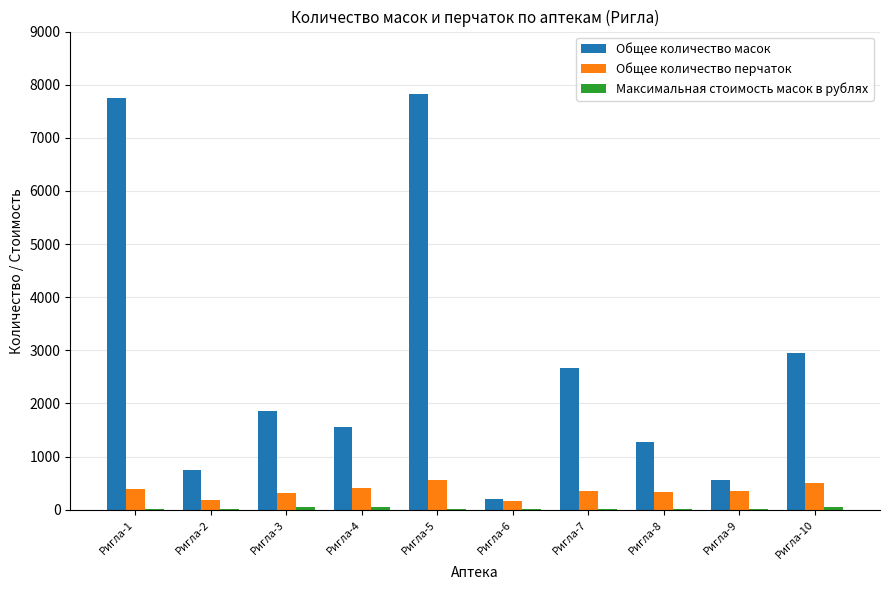

The value of Общее количество масок at Ригла-4 is 1548.0. True or false?

True